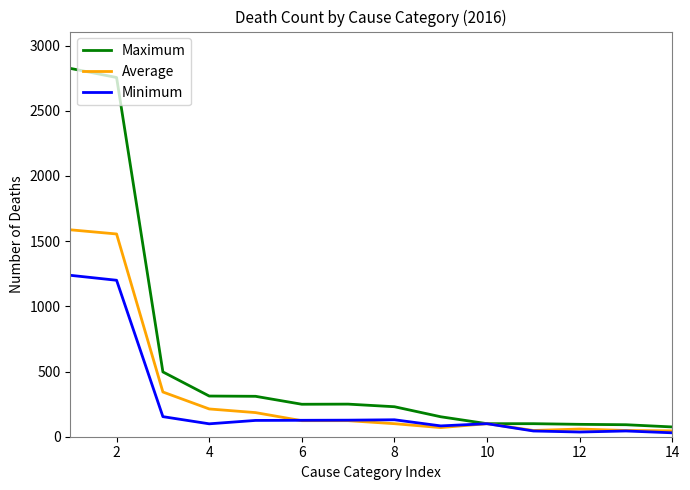

What is the lowest value of the Maximum series?

75